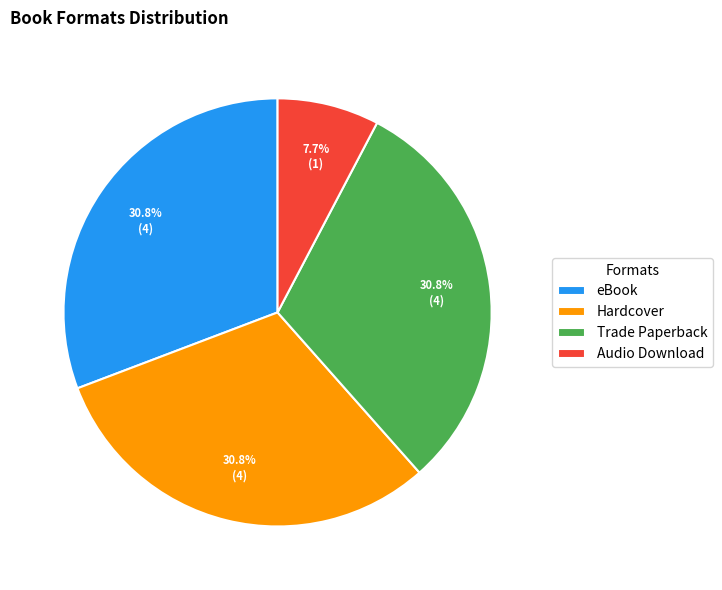

Is it true that eBook is 31% of the pie?

True